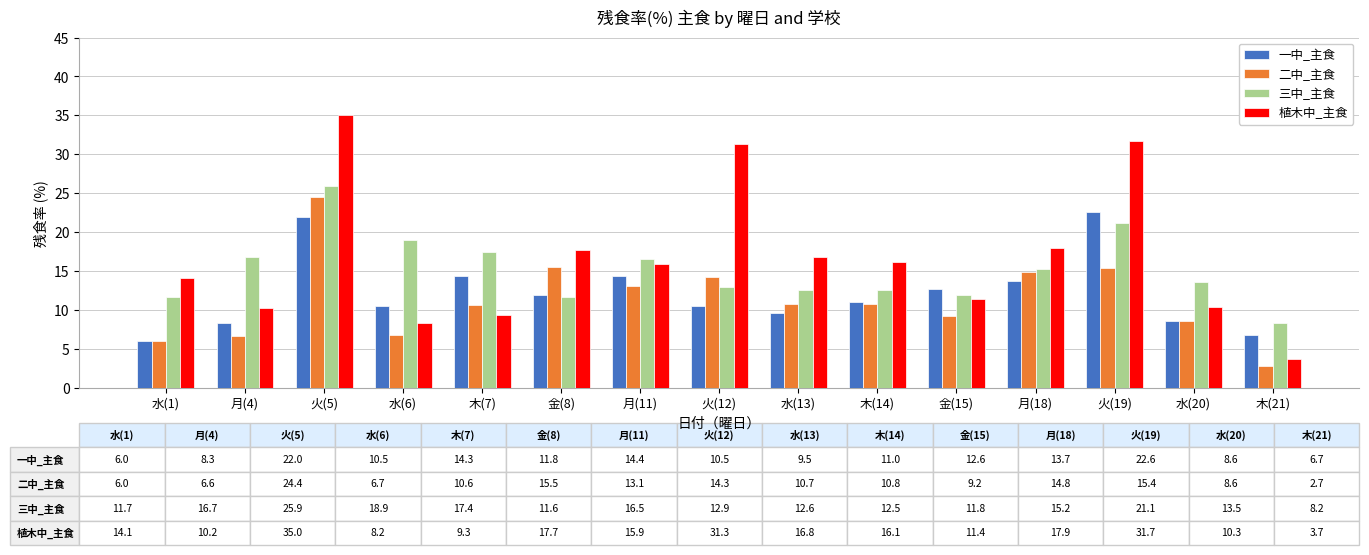

At 火(12), list the series in order from largest to smallest.

植木中_主食, 二中_主食, 三中_主食, 一中_主食